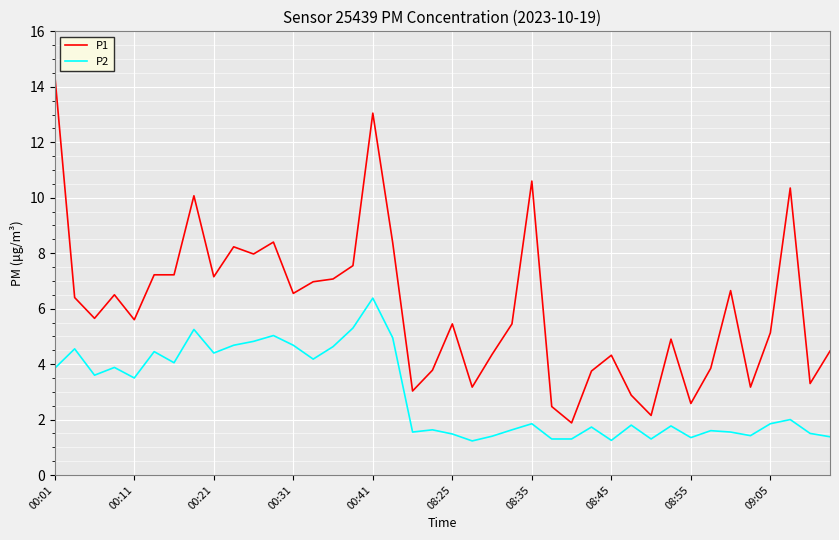

Which series has the widest spread of values?

P1